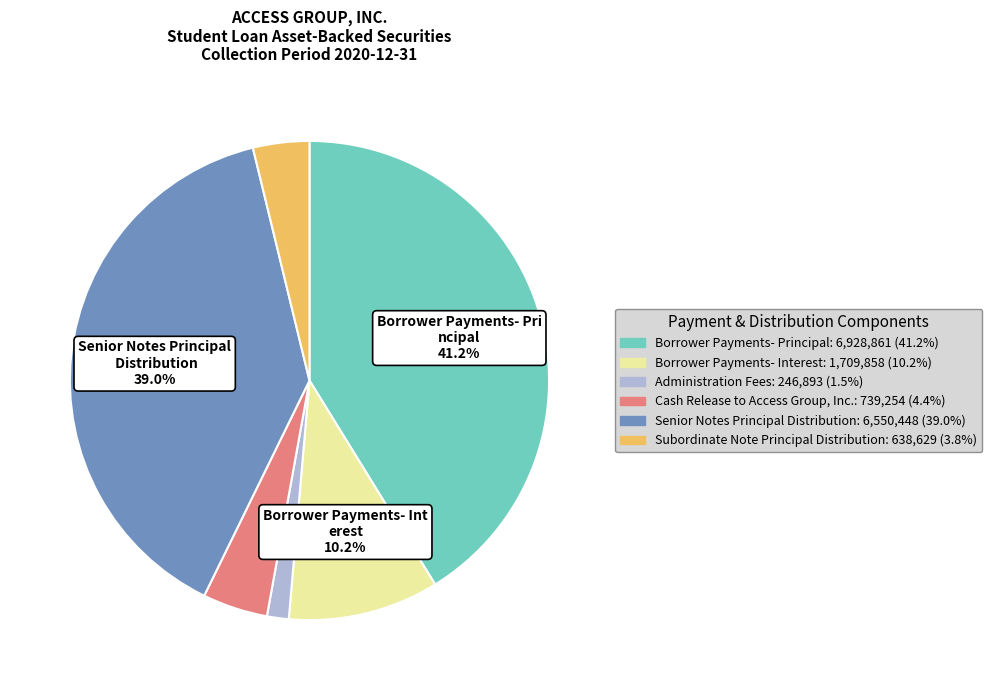

To the nearest percent, what portion does Borrower Payments- Principal represent?

41%